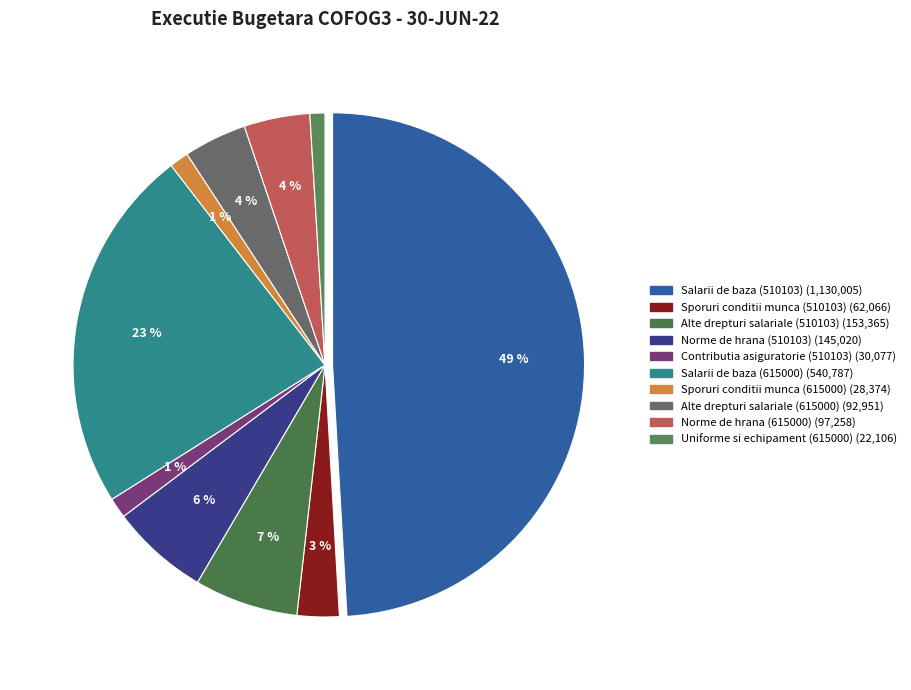

How many segments does this pie chart have?

10